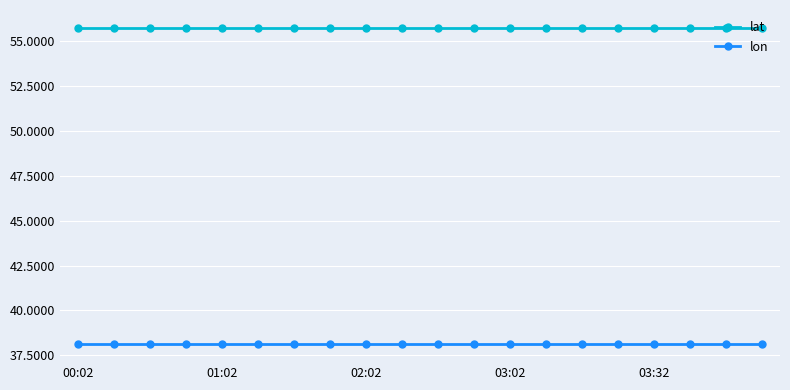

What is the smallest value displayed?

38.1